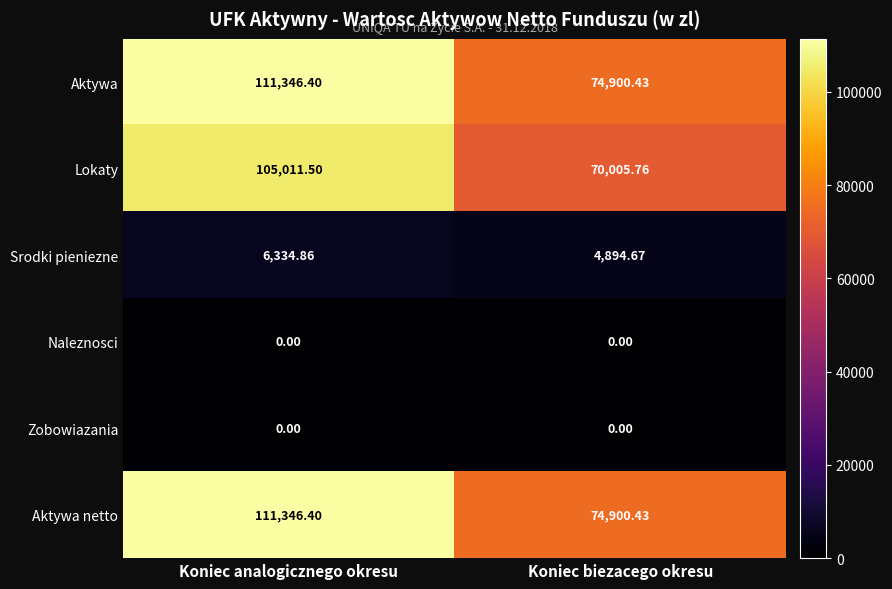

At which label is Aktywa closest to 93123?

Koniec biezacego okresu